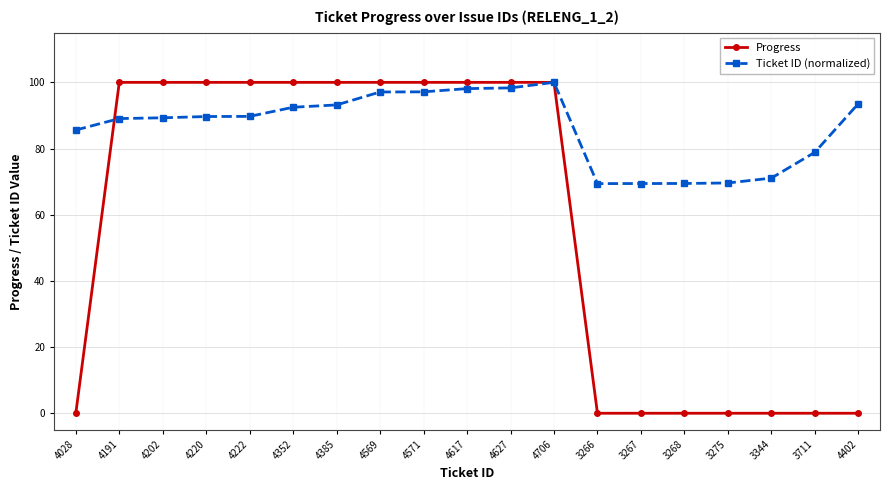

What is the value of the Progress point at the 10th from the left?

100.0